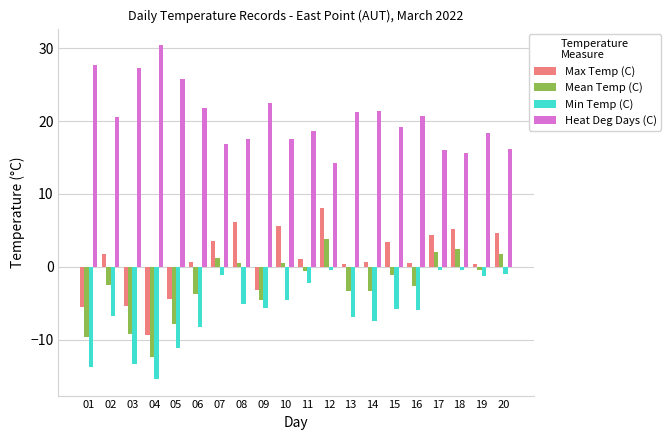

How many values in the Max Temp (C) series are below 1?

10